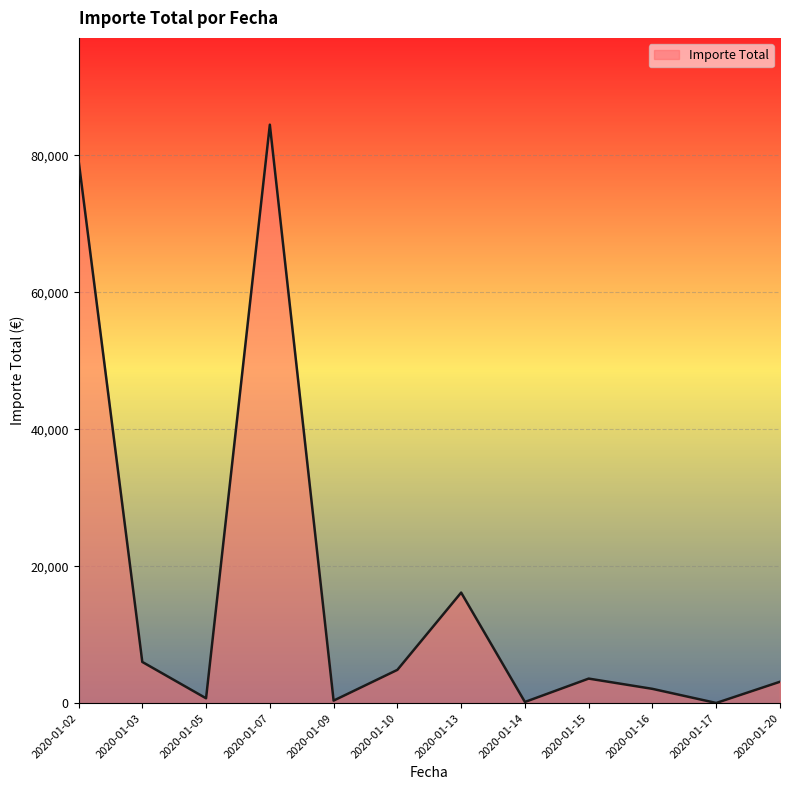

Approximately how many times larger is the value at 2020-01-09 compared to 2020-01-20?

0.1